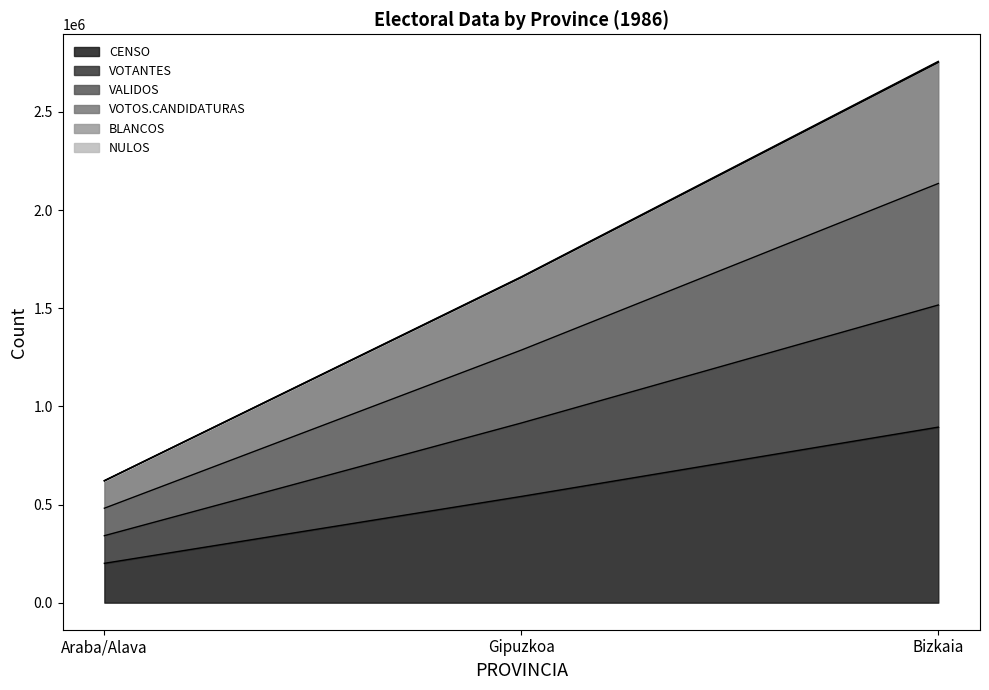

Which has a higher value, Gipuzkoa or Araba/Alava?

Gipuzkoa